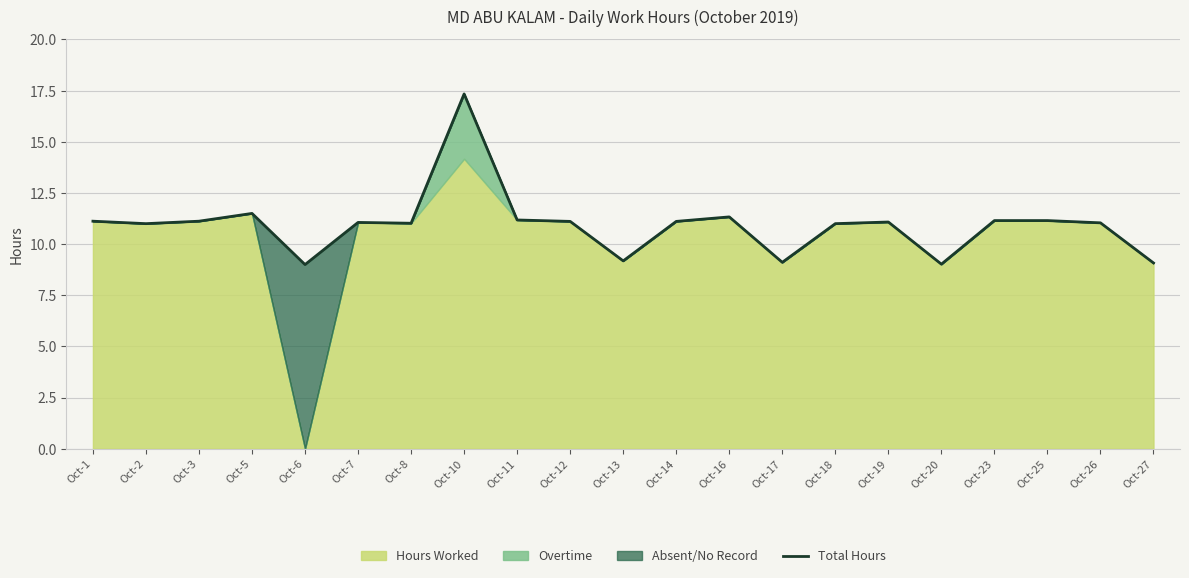

True or false: there are more than 0 points higher than both neighbors.

True